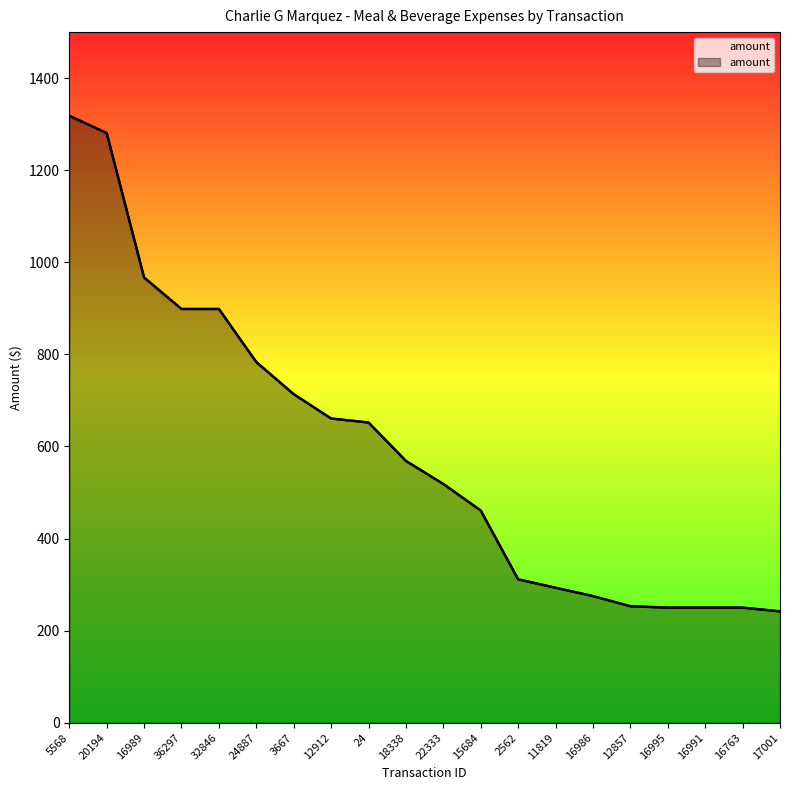

What is the difference between the maximum and minimum values?

1076.4